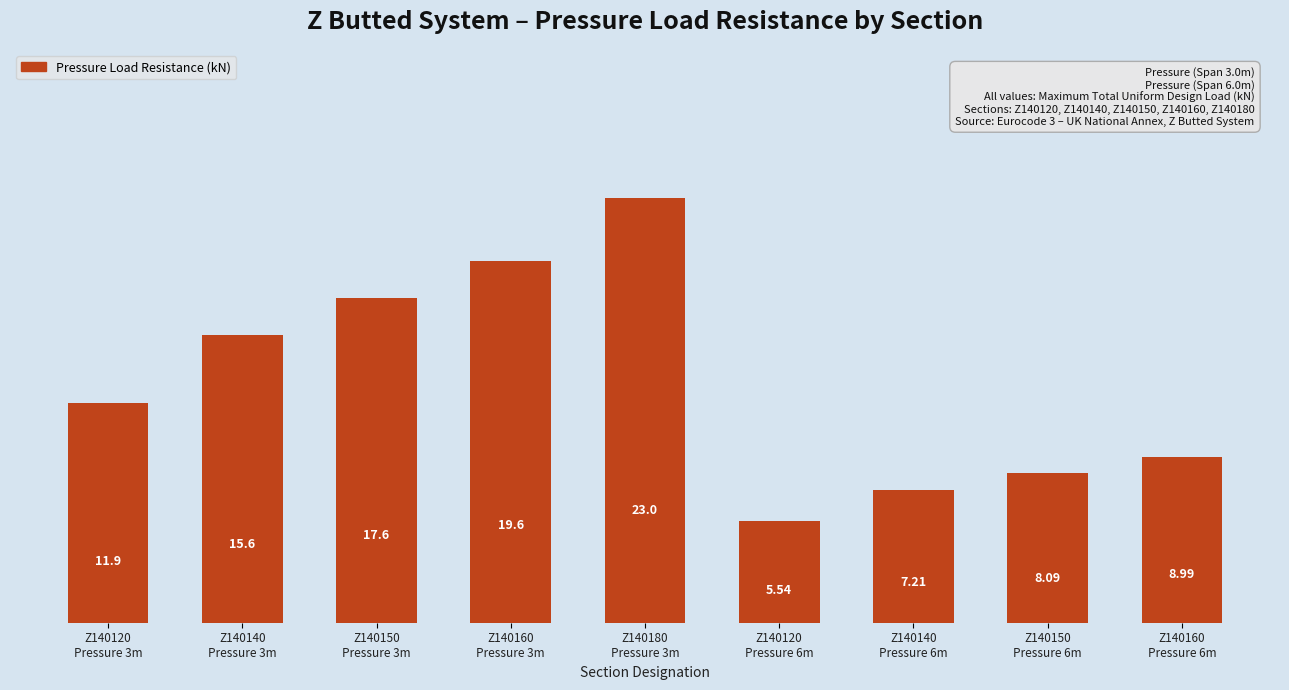

Approximately how many times larger is the value at Z140160
Pressure 3m compared to Z140140
Pressure 6m?

2.7